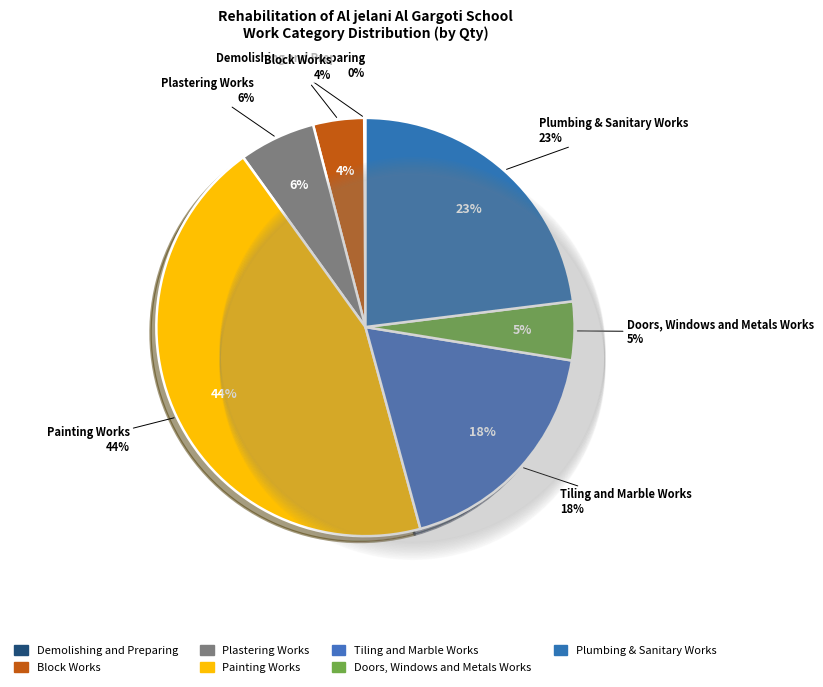

To the nearest percent, what is the difference between the largest and smallest slice percentages?

44%